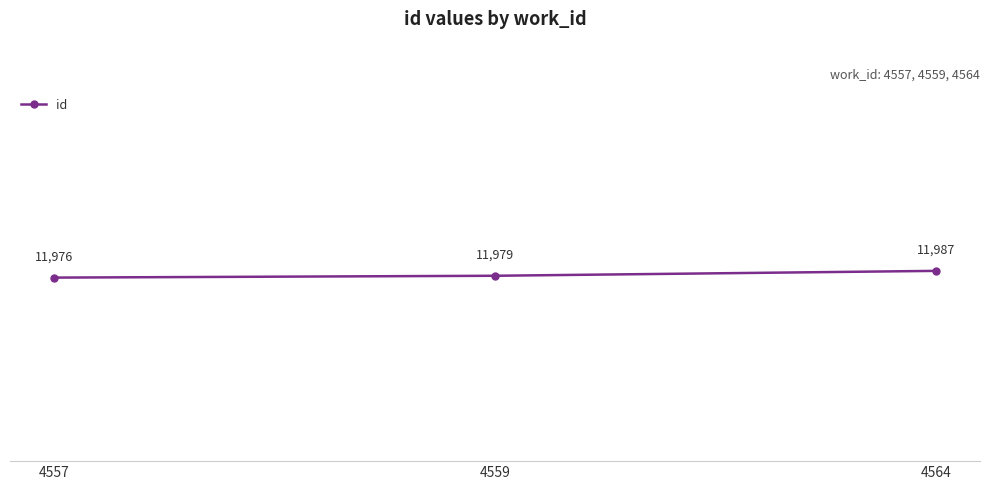

What is the change in value from 4557 to 4559?

+3